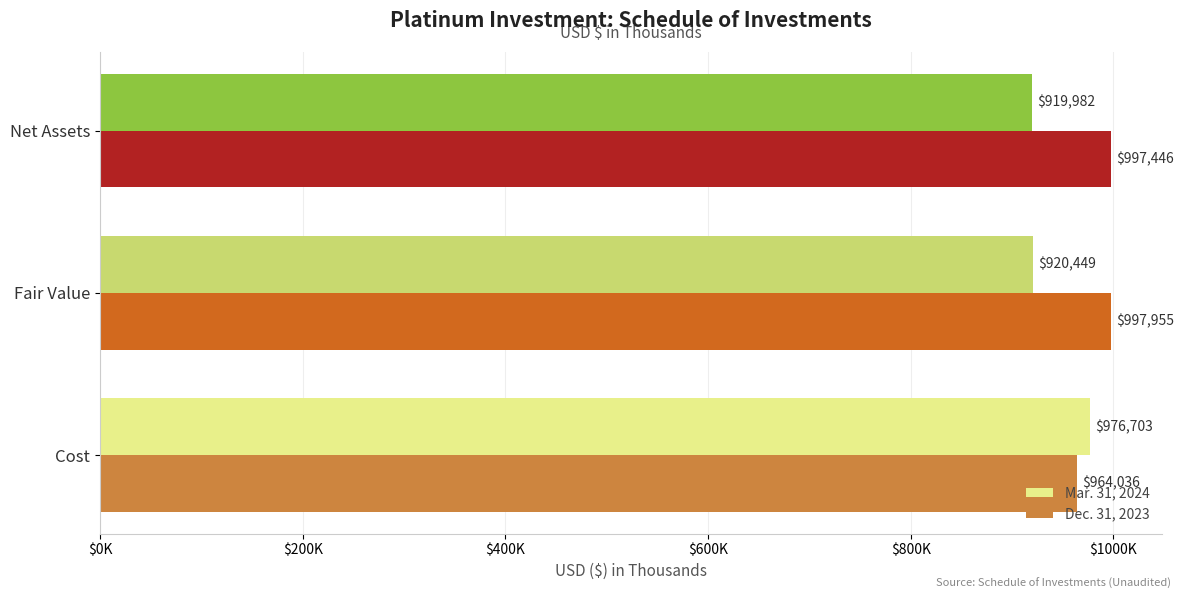

What is the value of the Dec. 31, 2023 bar at the 1st from the left?

964036